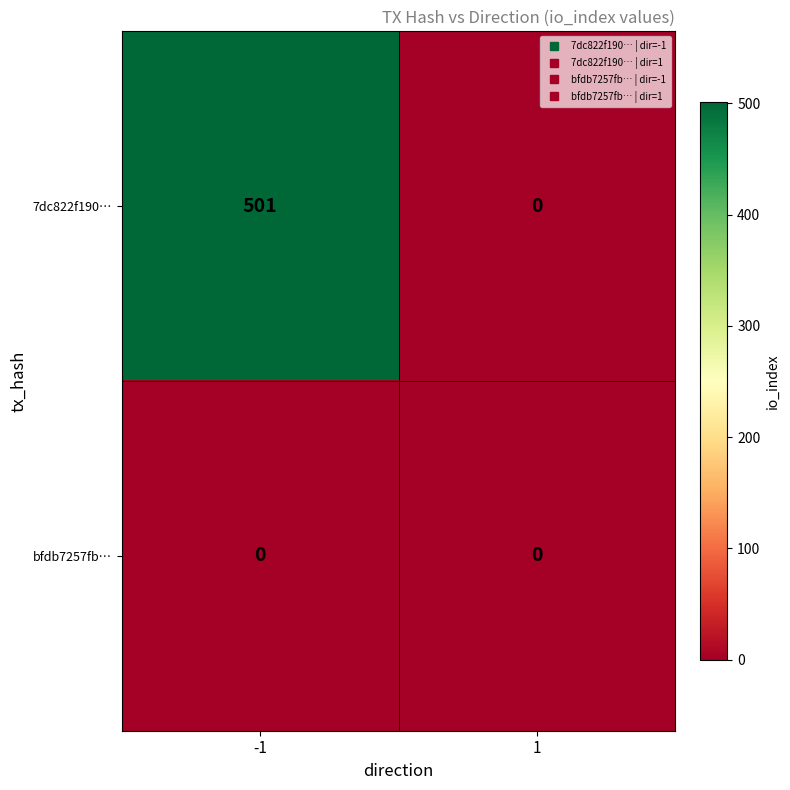

Is it true that bfdb7257fb… equals 0 at 1?

True